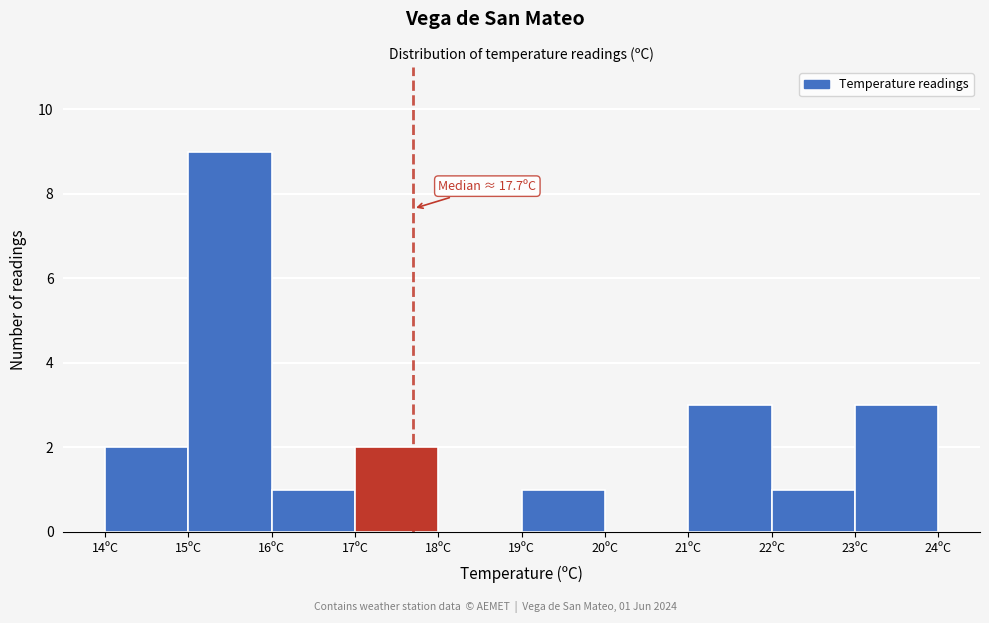

Over which range of the x-axis is the bar tallest?

15 to 16